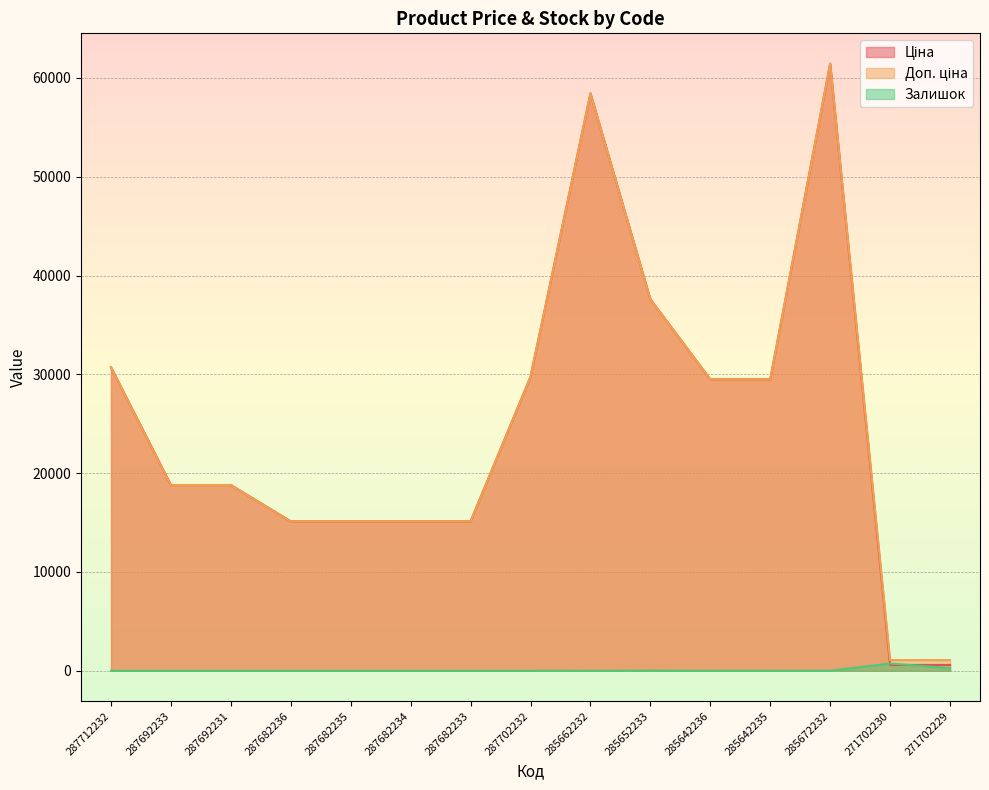

Count the number of categories in the chart.

15